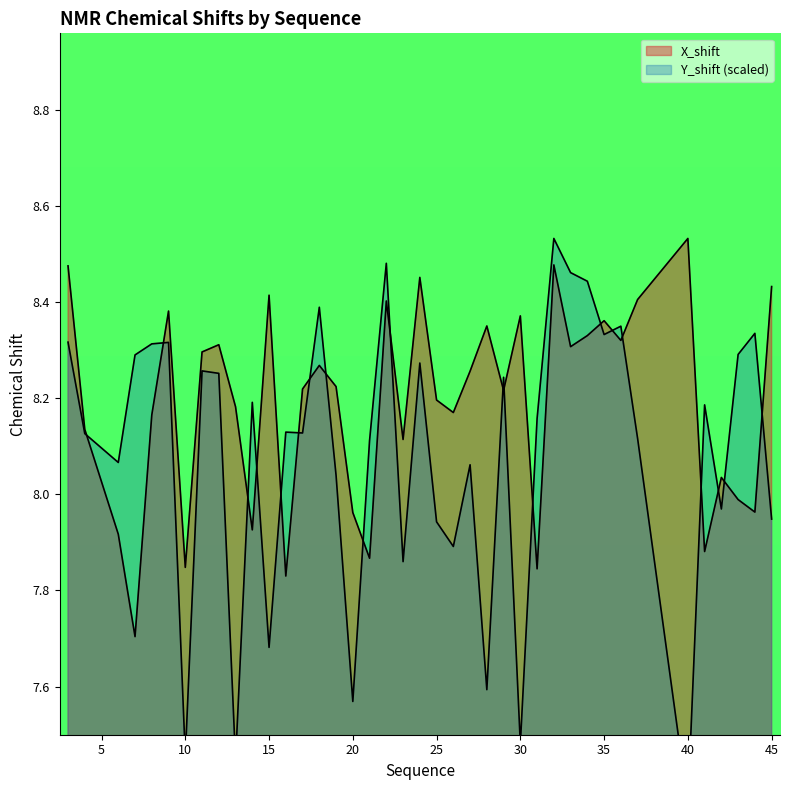

Which series changed the most between 15 and 16?

X_shift